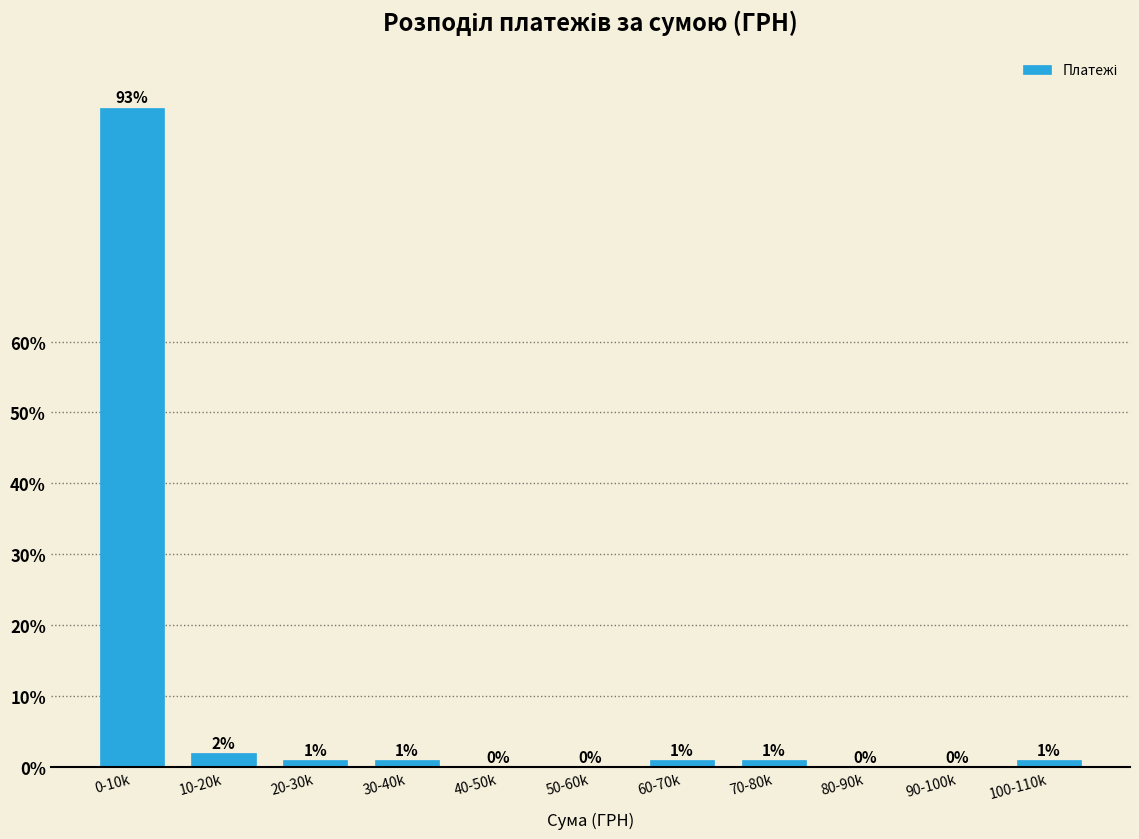

Reading left to right, transcribe all the data shown in this chart.

0-10k=93	10-20k=2	20-30k=1	30-40k=1	40-50k=0	50-60k=0	60-70k=1	70-80k=1	80-90k=0	90-100k=0	100-110k=1